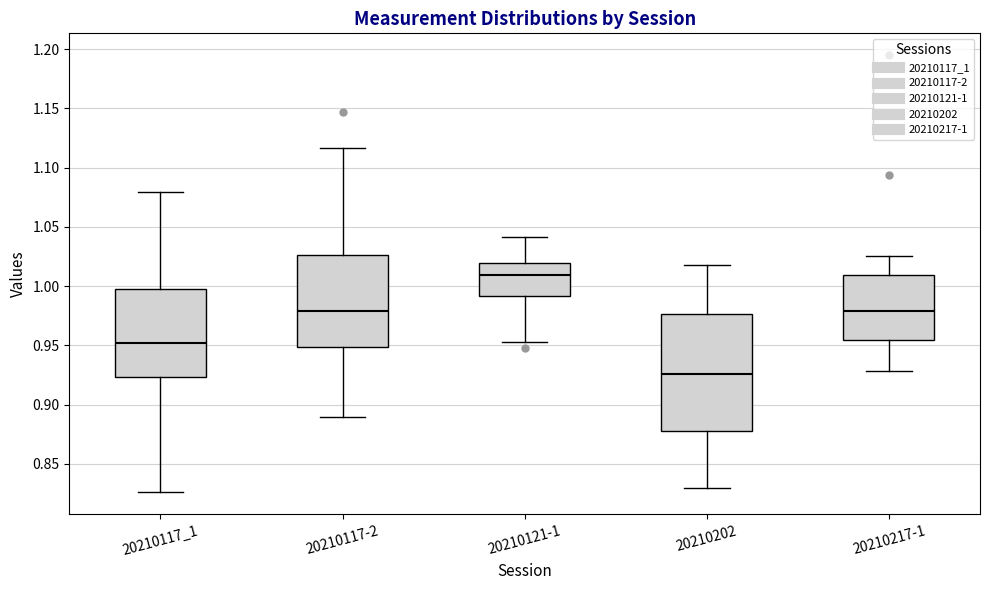

Which box is the tallest, from its lower edge to its upper edge?

20210202